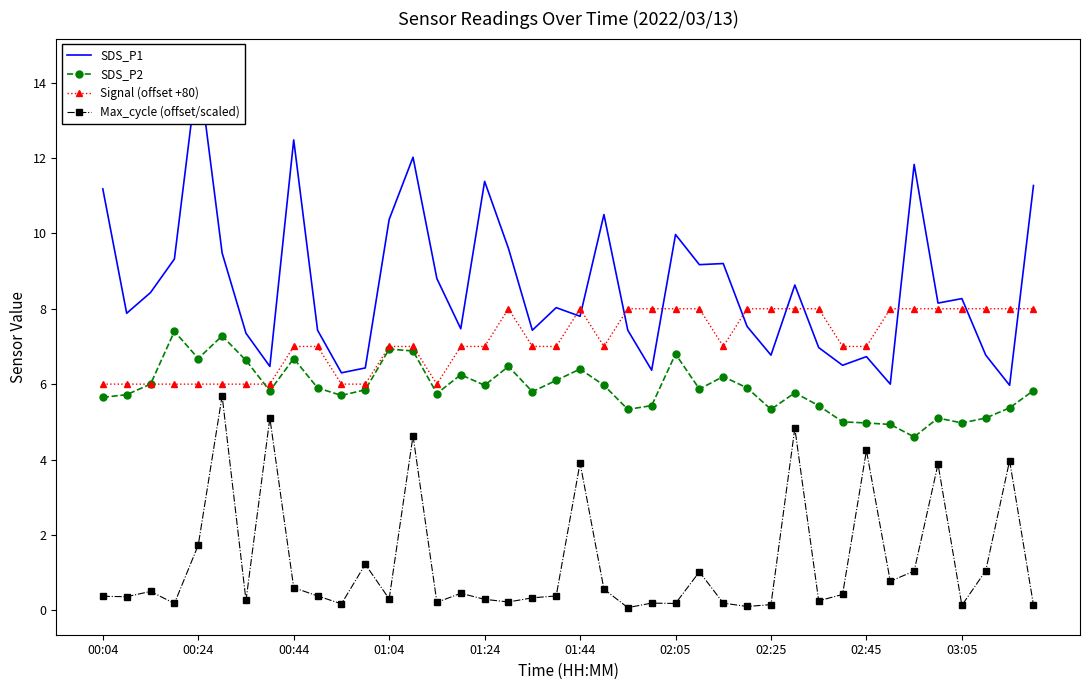

The value of SDS_P2 at 03:05 is 5.0. True or false?

True